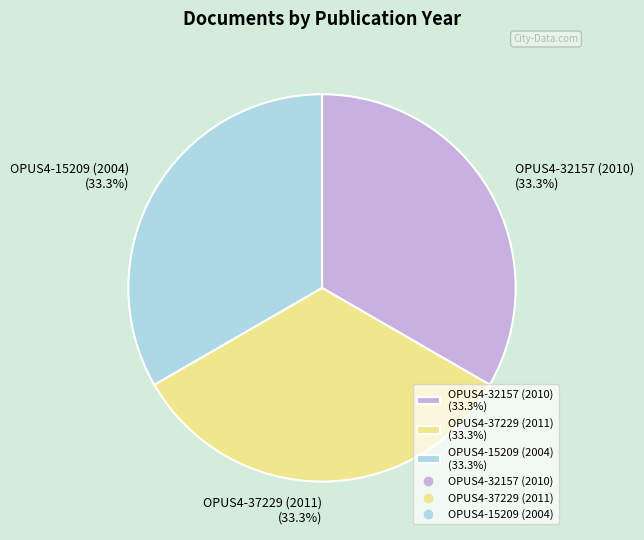

Count the number of slices in the pie.

3